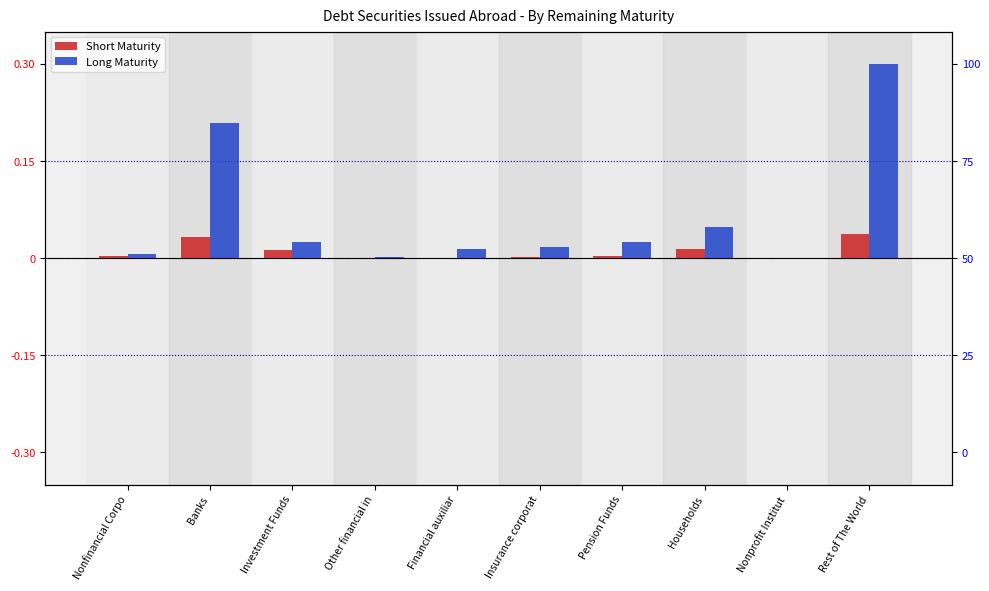

What is the average value of the Long Maturity series?

0.1